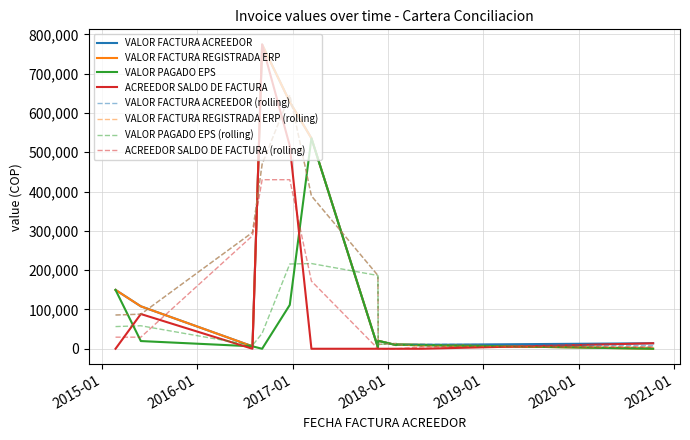

At how many categories does at least one series exceed 704283?

1